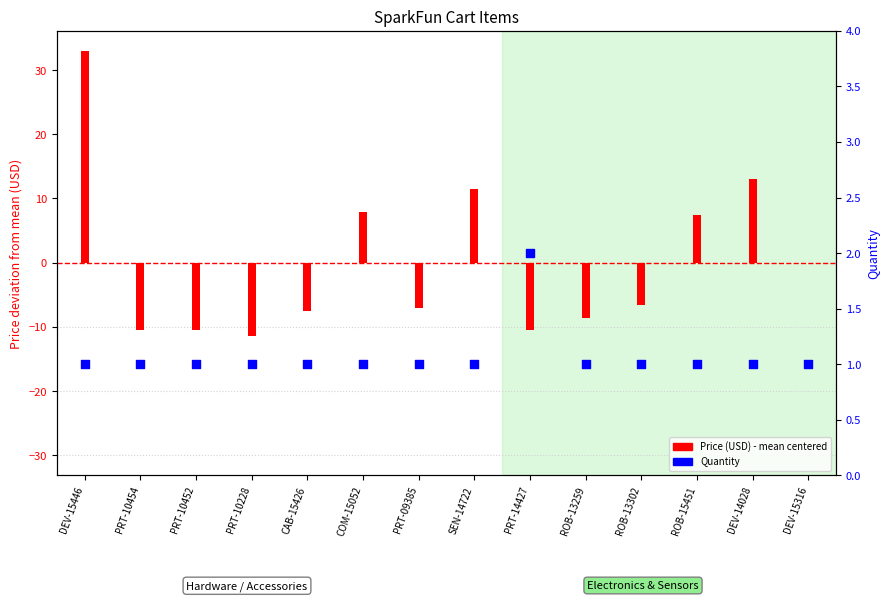

At how many categories does at least one series exceed 29?

1